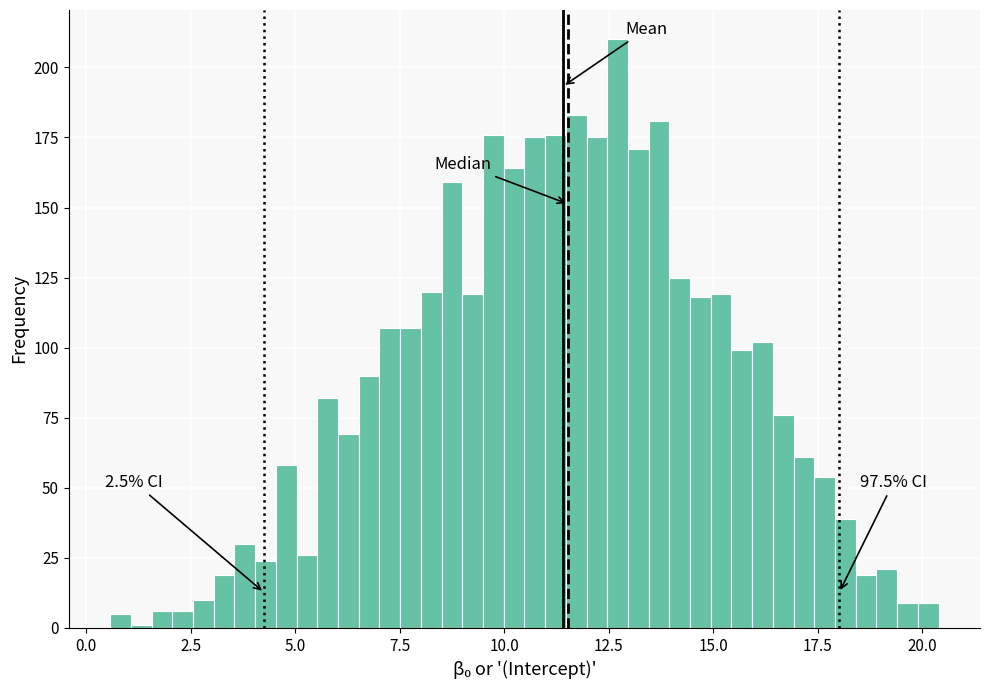

Read against the x-axis, roughly where is the centre of the tallest bar?

12.5